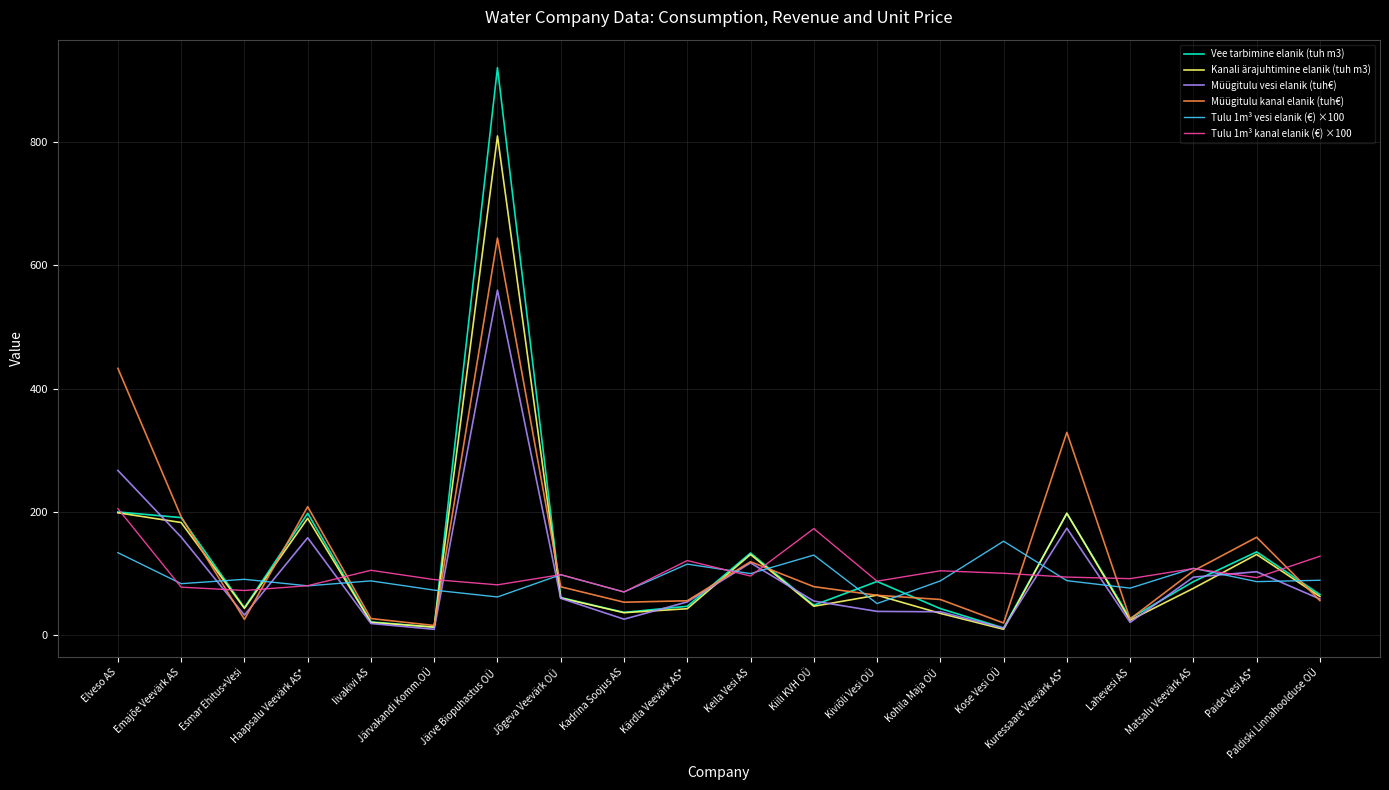

Is it true that Müügitulu vesi elanik (tuh€) equals 233.4 at Kuressaare Veevärk AS*?

False